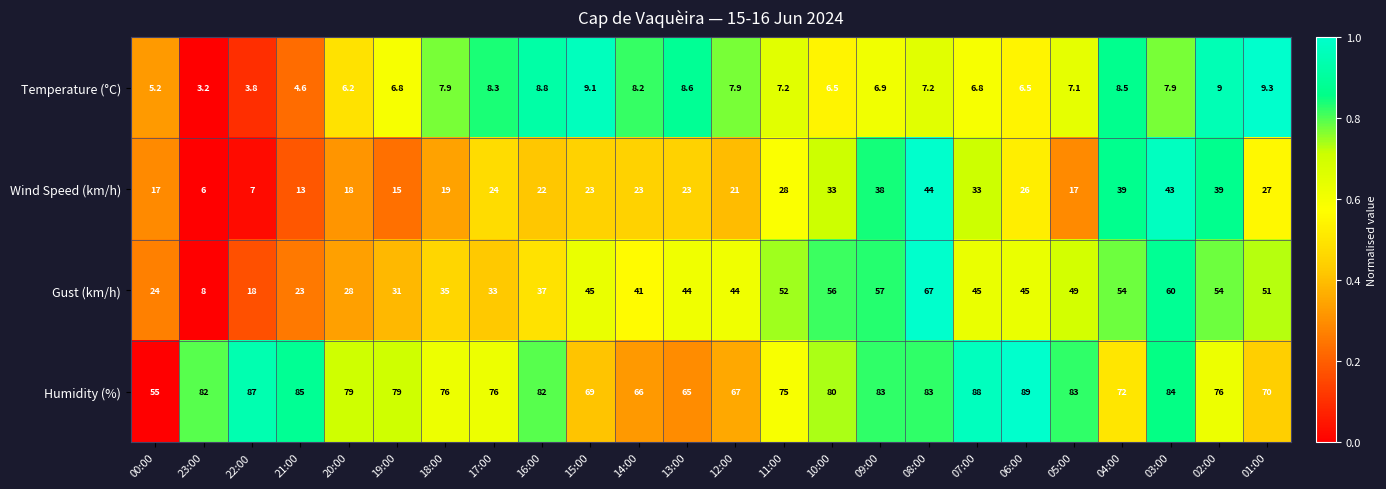

How many data points does each series have?

24